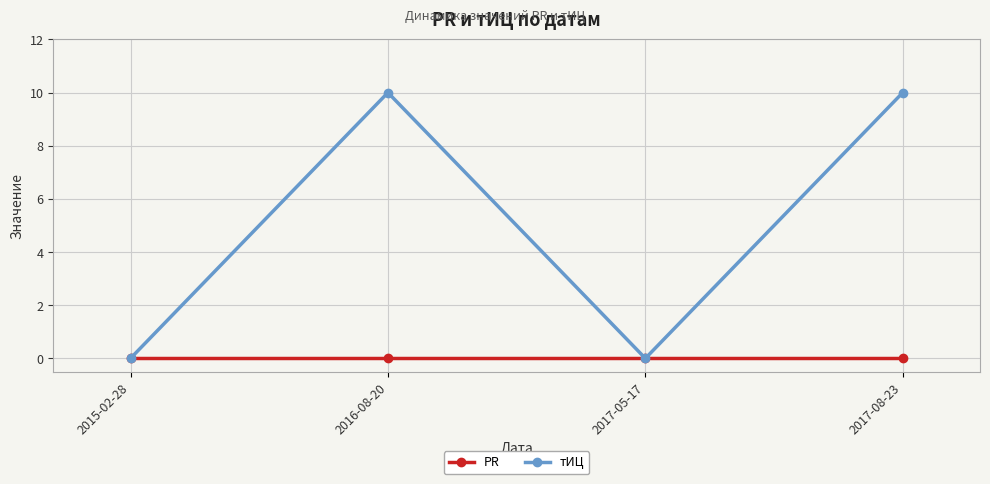

Which series has the largest total across all categories?

тИЦ